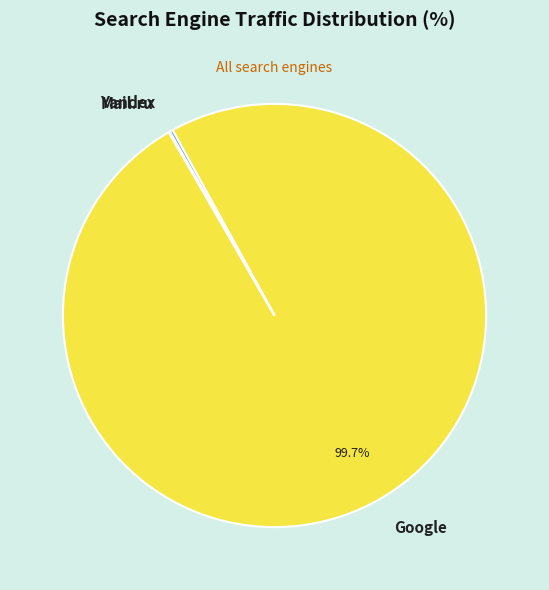

What is the largest slice in the pie chart?

Google